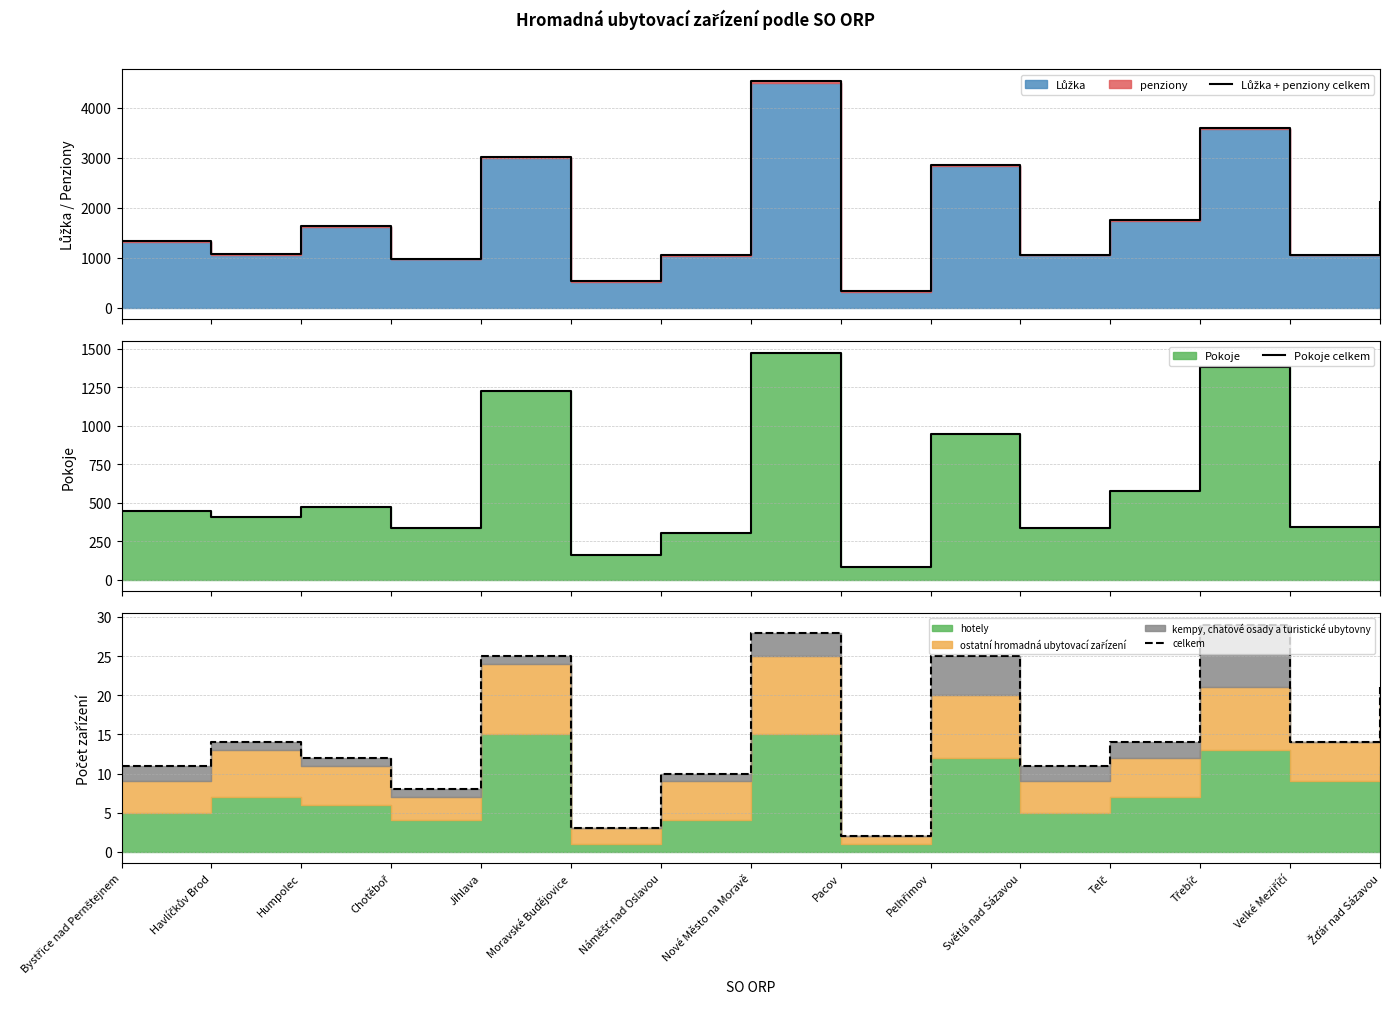

What is the difference between the celkem values at Chotěboř and Havlíčkův Brod?

6